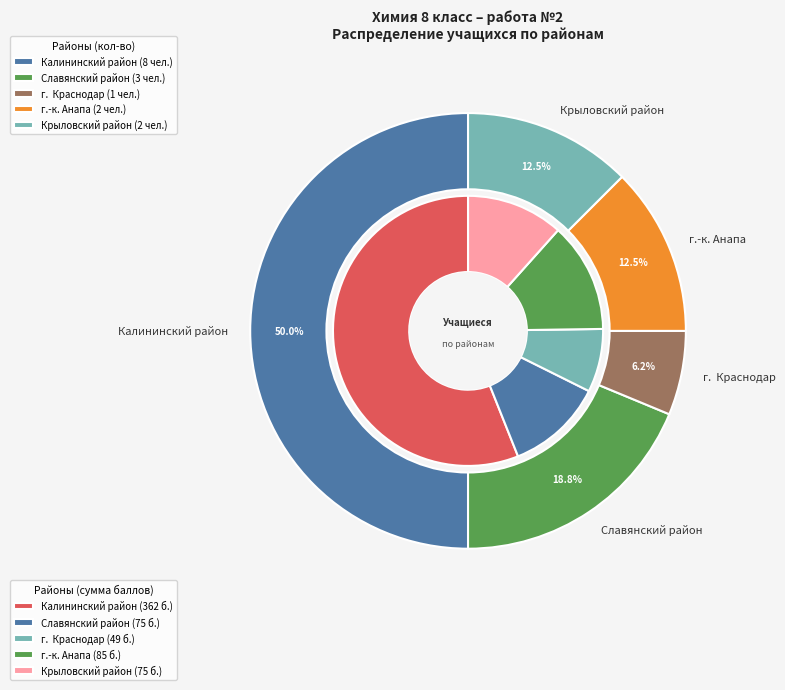

Between Калининский район and Крыловский район, which is larger?

Калининский район